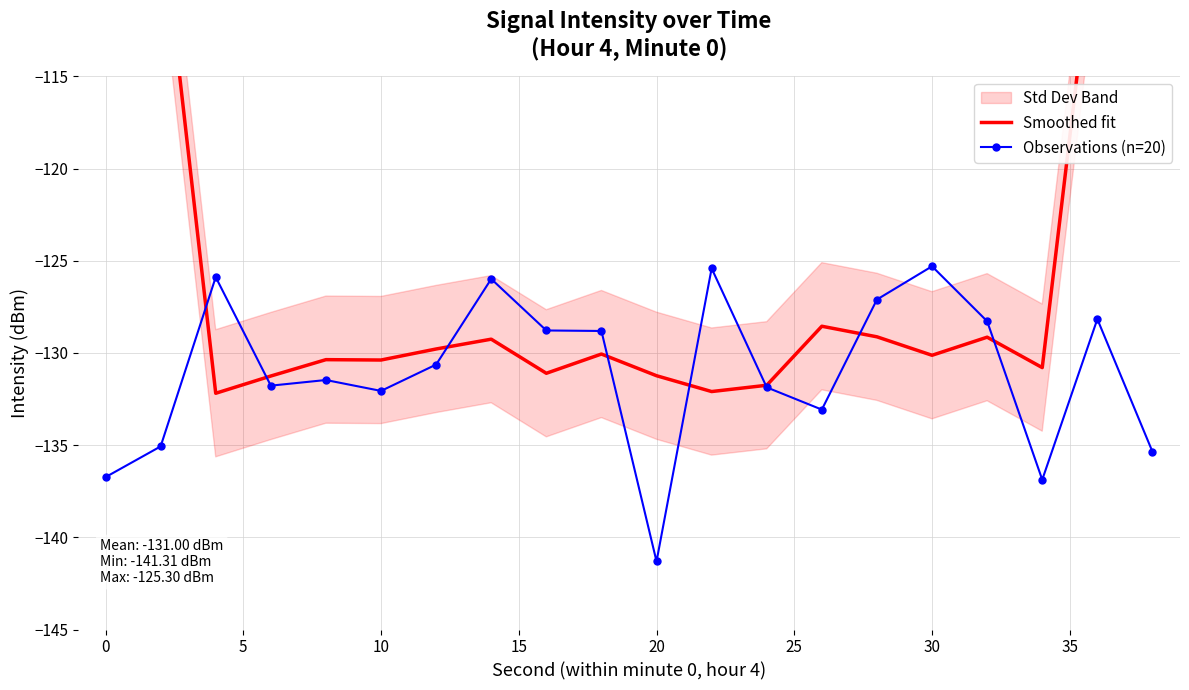

What is the maximum value for Observations (n=20)?

-125.3